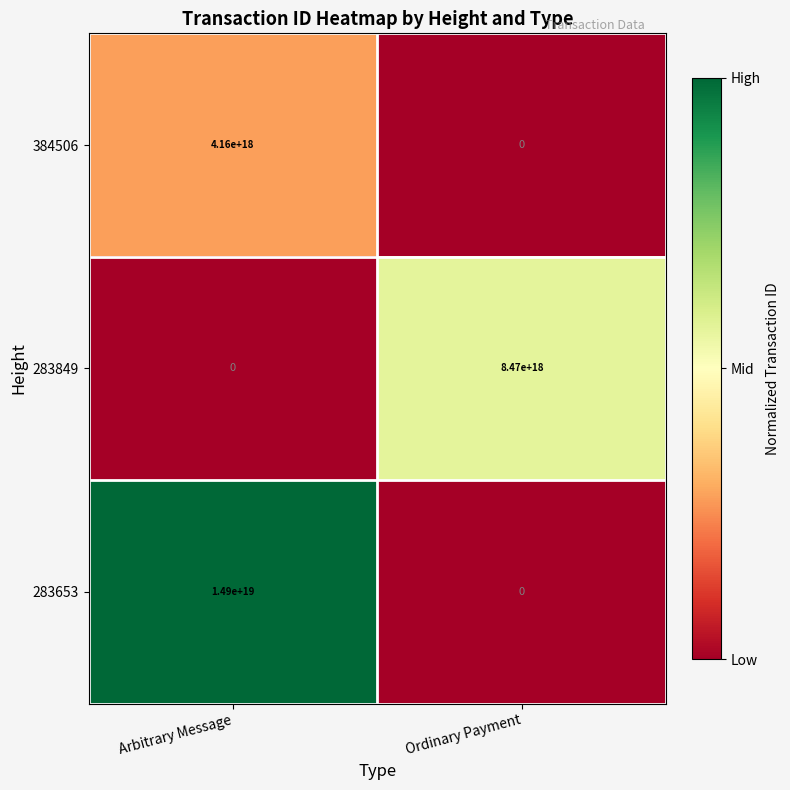

At how many categories does at least one series exceed 0?

2